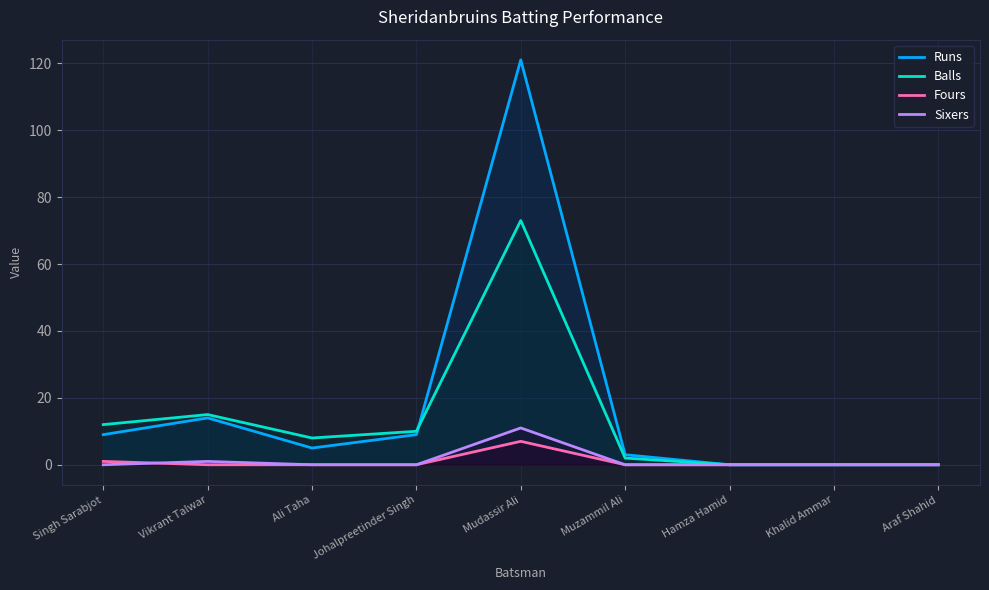

Between which two adjacent categories do Fours and Sixers first intersect?

Singh Sarabjot and Vikrant Talwar